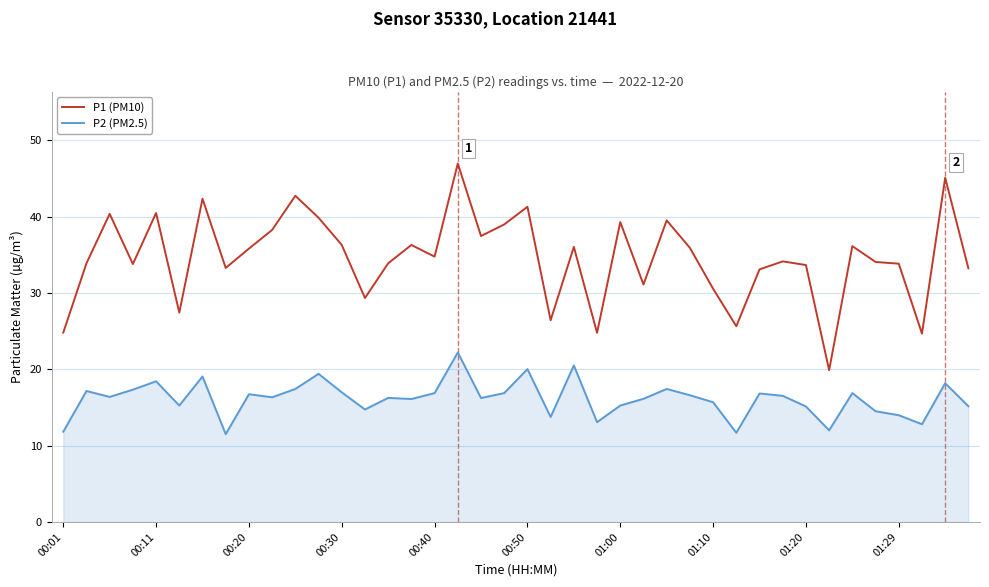

List the series in order of their overall mean, highest first.

P1 (PM10), P2 (PM2.5)